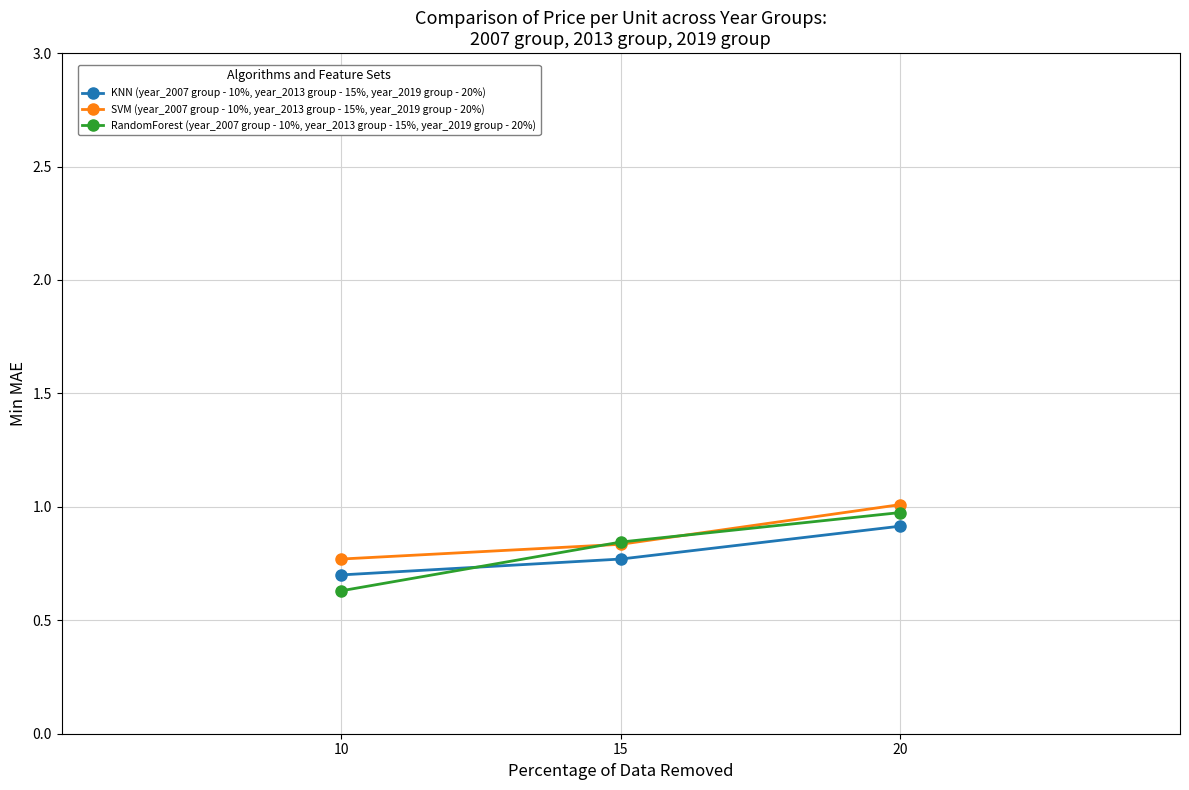

What are all the series names shown in the legend?

KNN (year_2007 group - 10%, year_2013 group - 15%, year_2019 group - 20%), SVM (year_2007 group - 10%, year_2013 group - 15%, year_2019 group - 20%), RandomForest (year_2007 group - 10%, year_2013 group - 15%, year_2019 group - 20%)